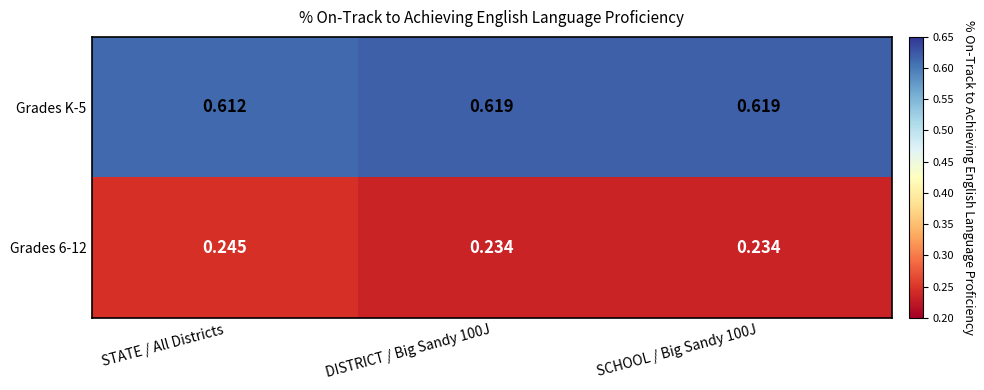

Which series has the largest total across all categories?

Grades K-5